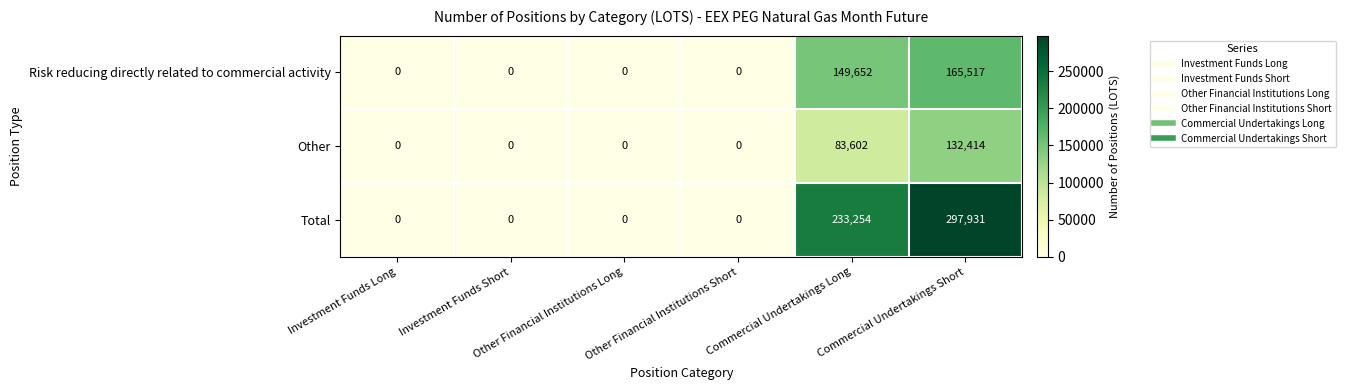

What is the sum of all Risk reducing directly related to commercial activity values?

315169